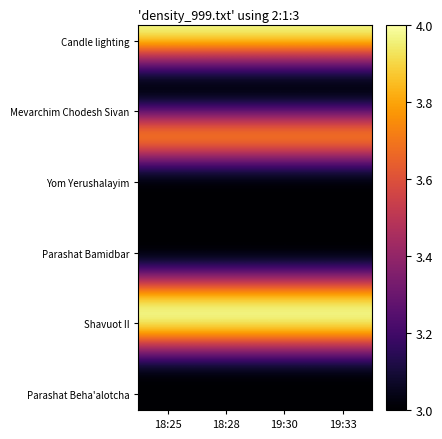

Between 18:28 and 18:25, which is larger?

18:28